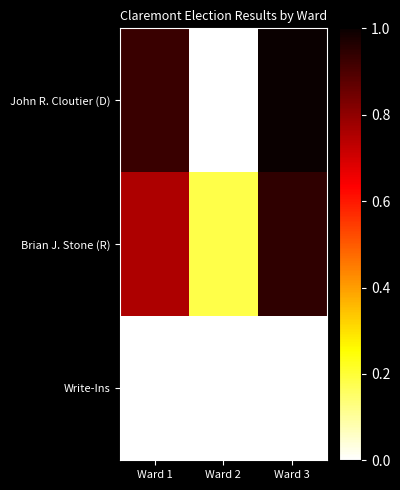

At Ward 2, list the series in order from smallest to largest.

John R. Cloutier (D), Write-Ins, Brian J. Stone (R)